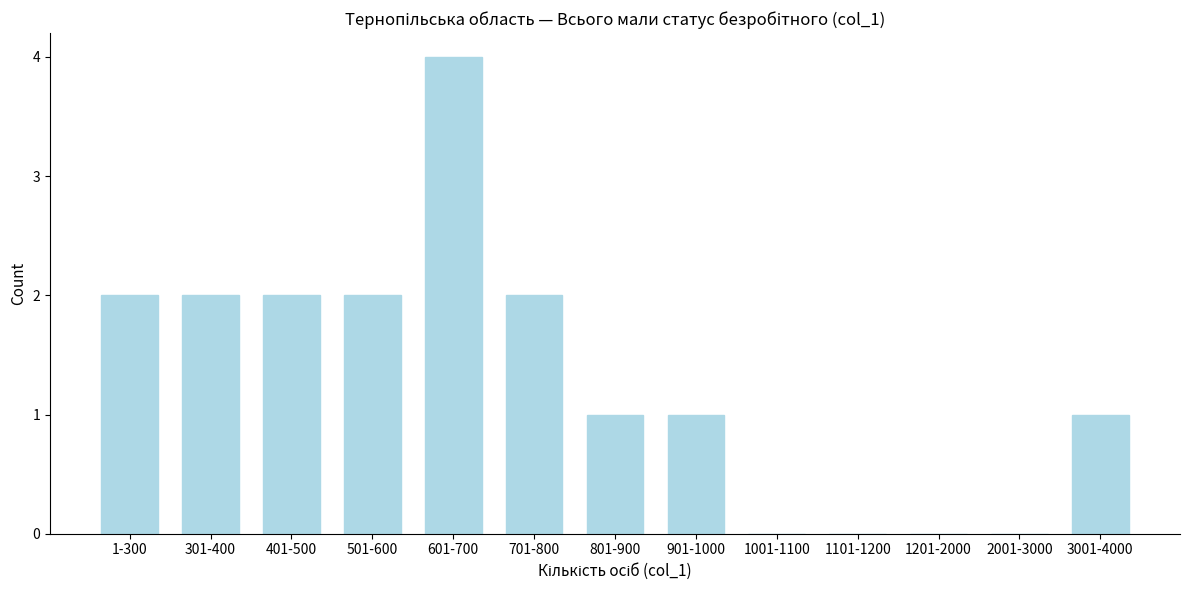

Reading left to right, transcribe all the data shown in this chart.

1-300=2	301-400=2	401-500=2	501-600=2	601-700=4	701-800=2	801-900=1	901-1000=1	1001-1100=0	1101-1200=0	1201-2000=0	2001-3000=0	3001-4000=1